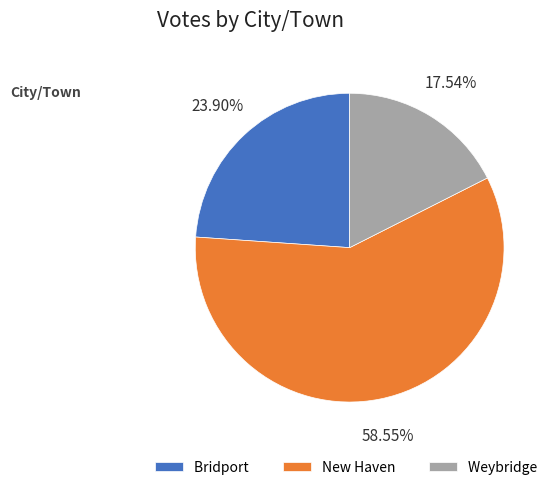

True or false: Bridport accounts for 24% of the total.

True